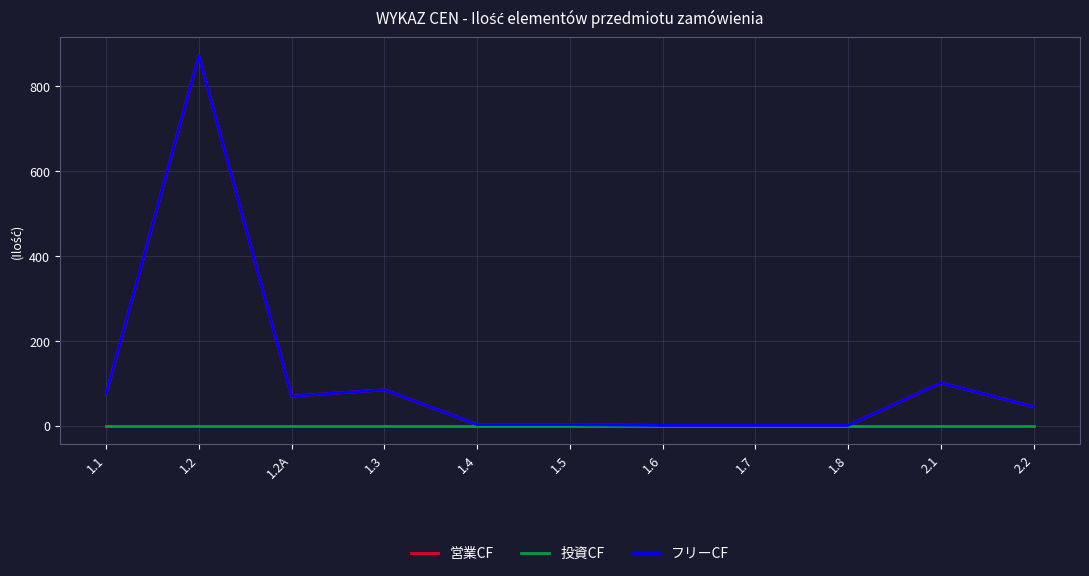

Does the chart display data point markers on the line(s)?

No